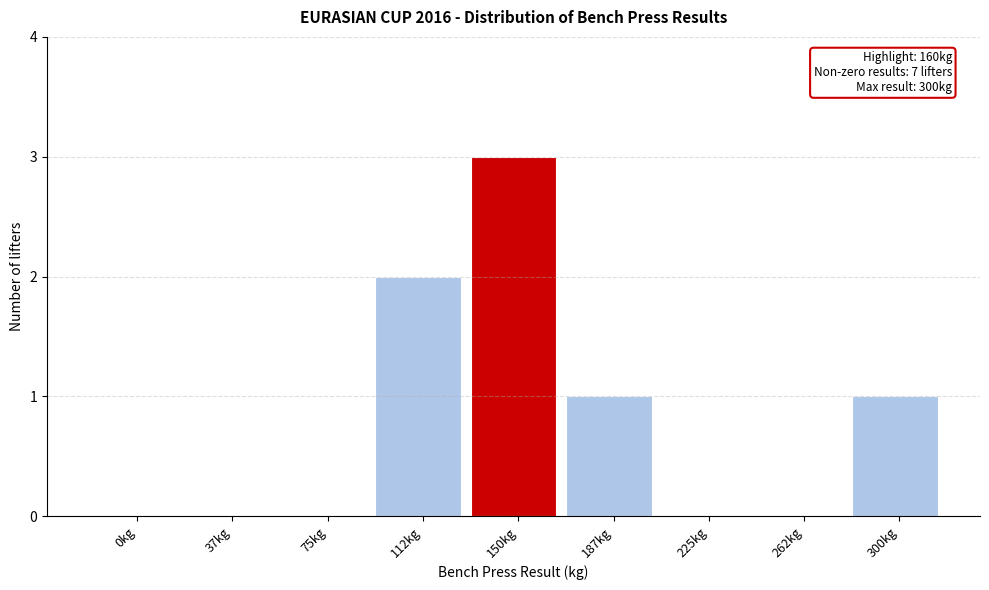

Reading right to left, extract all data points from this chart.

300kg=1	262kg=0	225kg=0	187kg=1	150kg=3	112kg=2	75kg=0	37kg=0	0kg=0